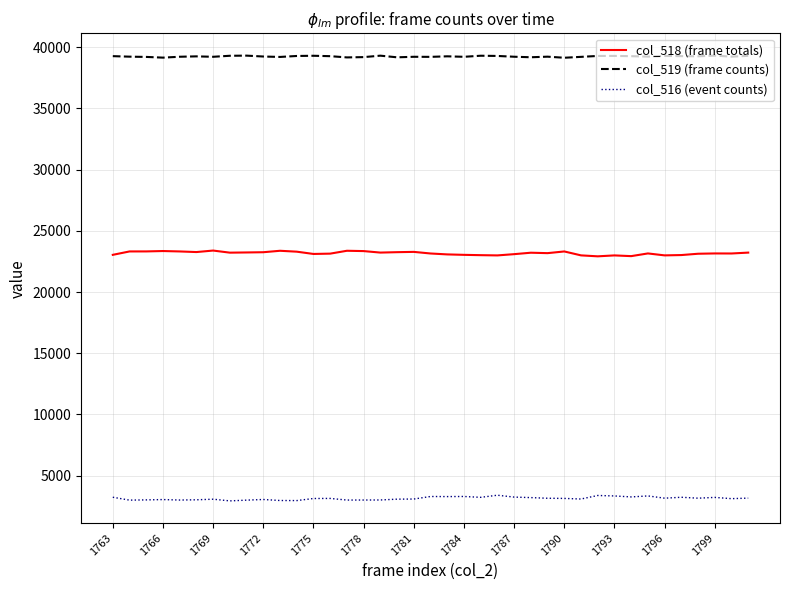

What is the maximum value for col_516 (event counts)?

3409